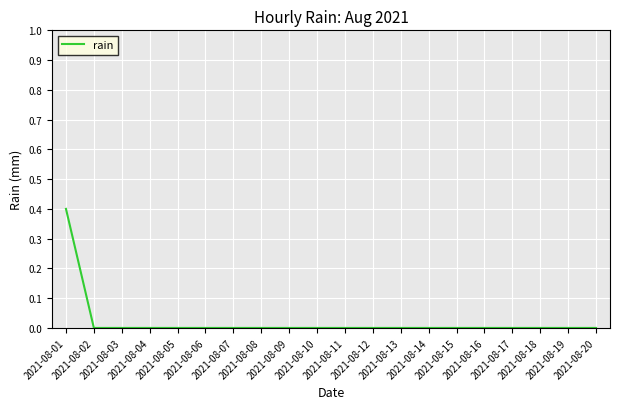

What is the greatest value displayed?

0.4